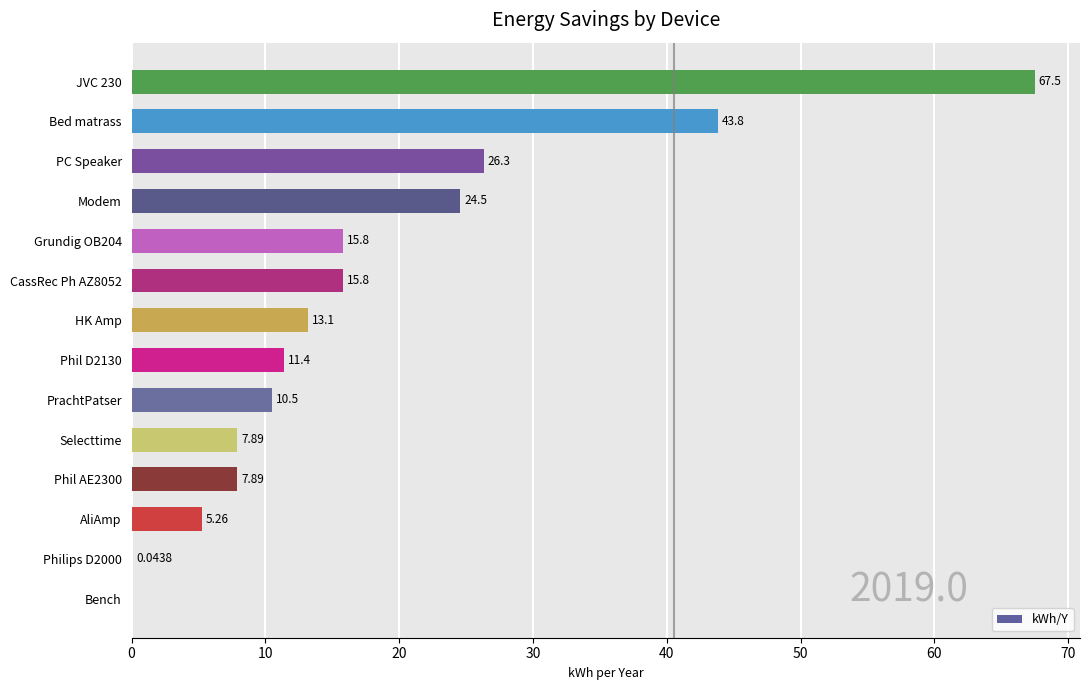

What is the sum of the values at PrachtPatser and Grundig OB204?

26.3